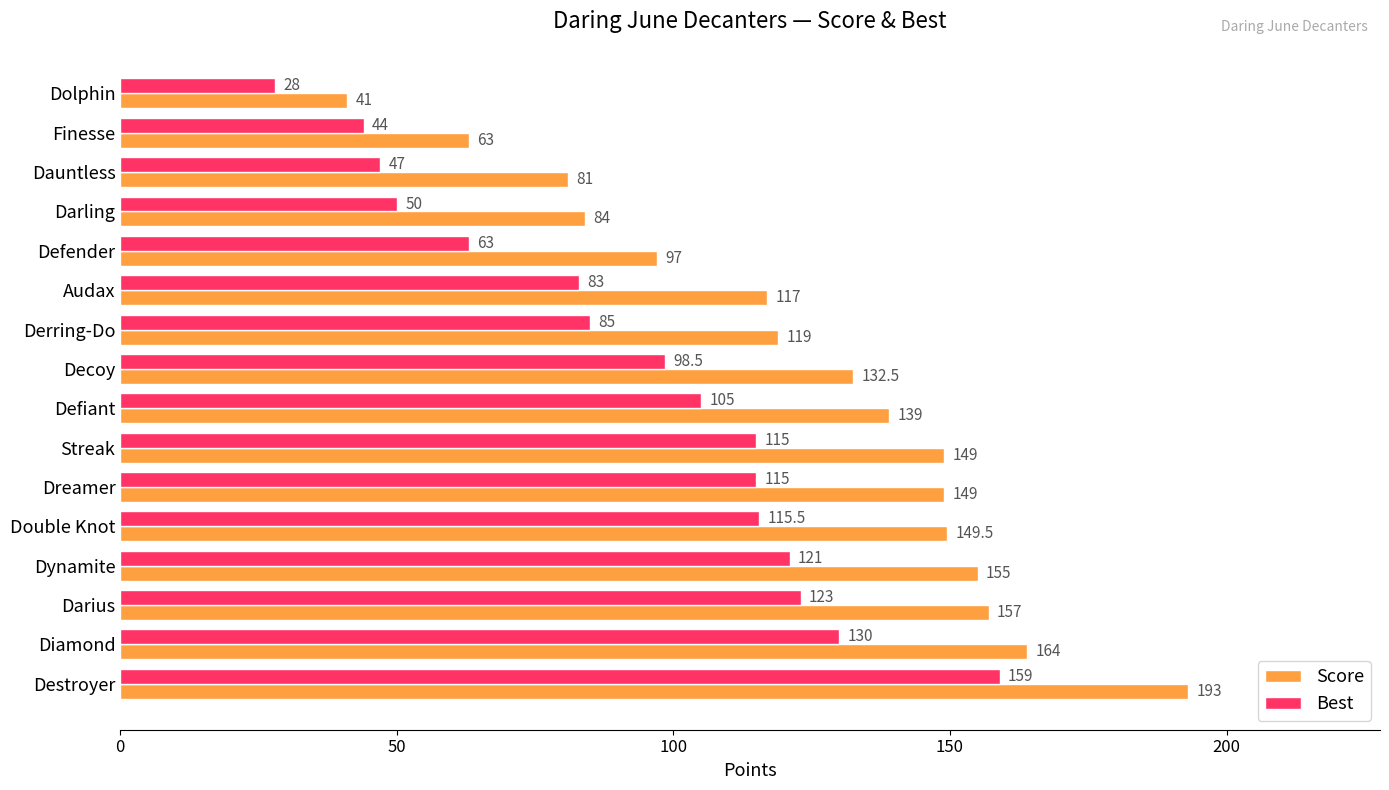

What is the difference between the maximum and second lowest values in the Score series?

130.0